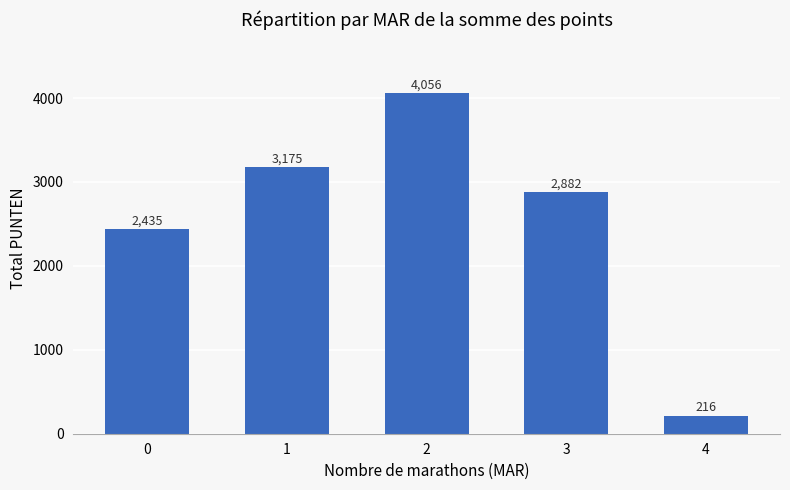

What is the difference between the maximum and minimum values?

3840.0